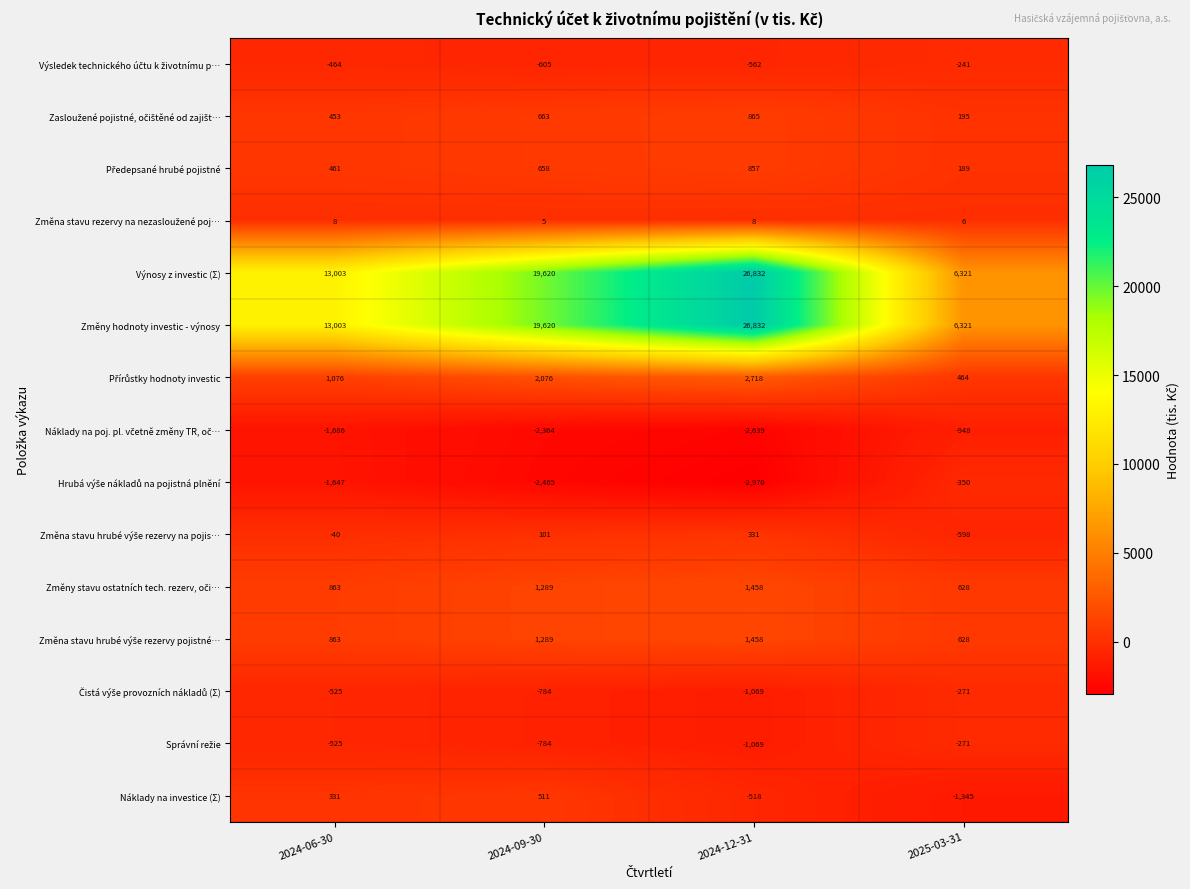

Where is Náklady na investice (Σ) nearest to the value -417?

2024-12-31